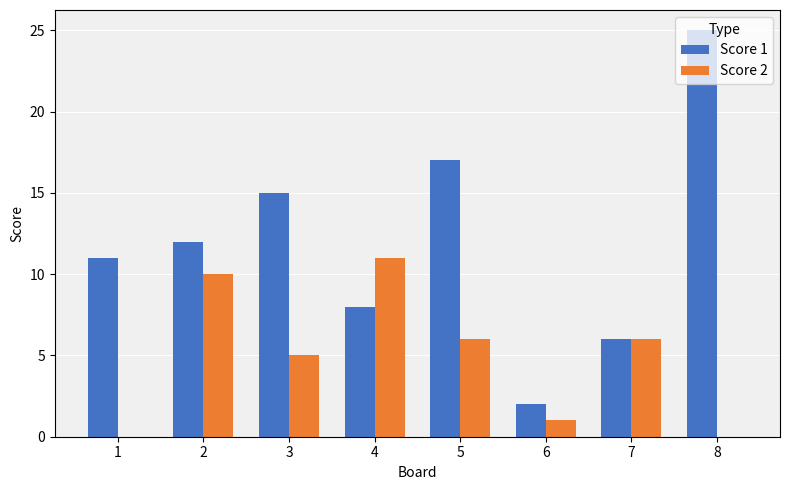

How many data points does each series have?

8